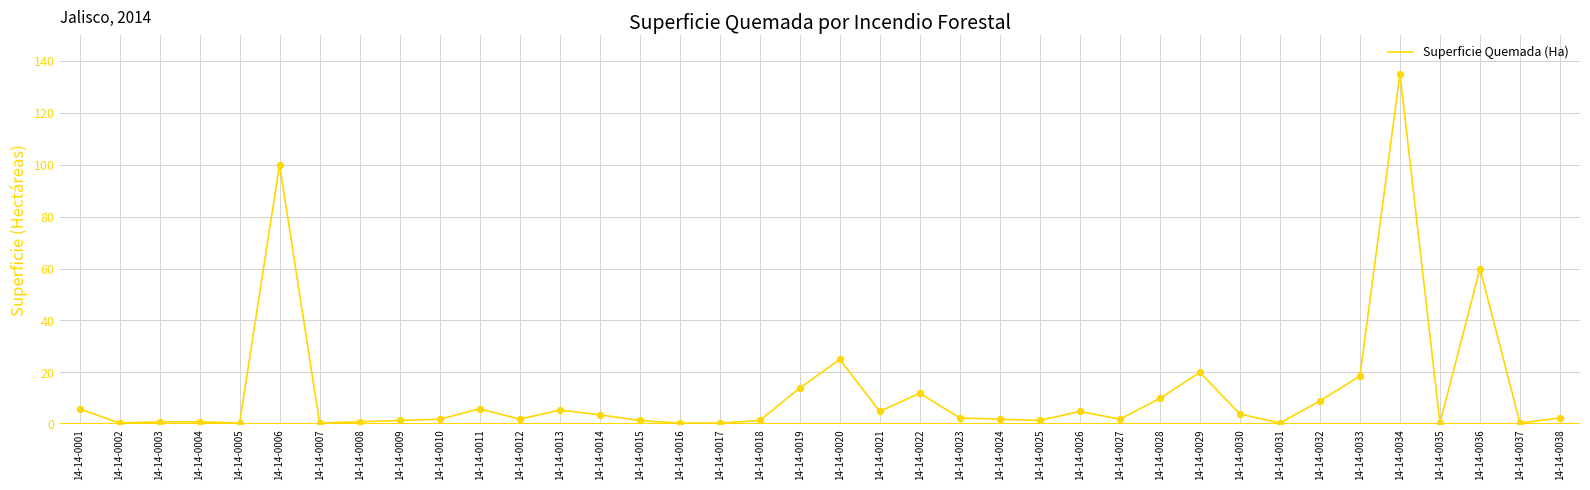

What is the change in value from 14-14-0004 to 14-14-0006?

+99.0